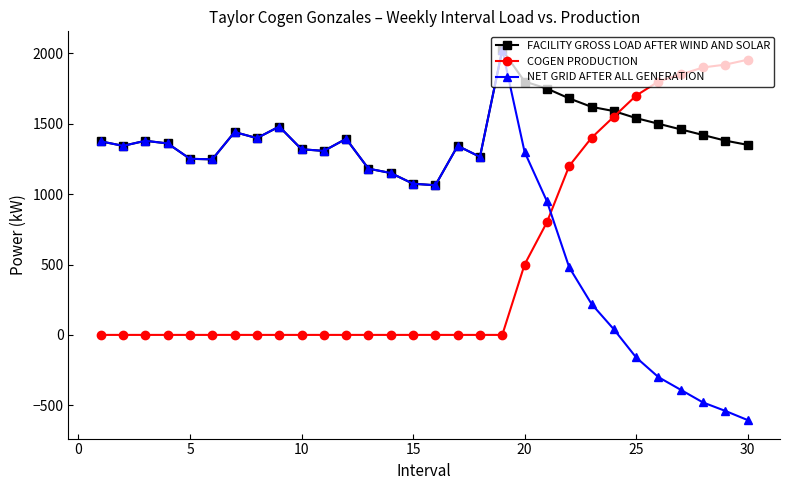

What is the value of the FACILITY GROSS LOAD AFTER WIND AND SOLAR point at the 20th from the left?

1800